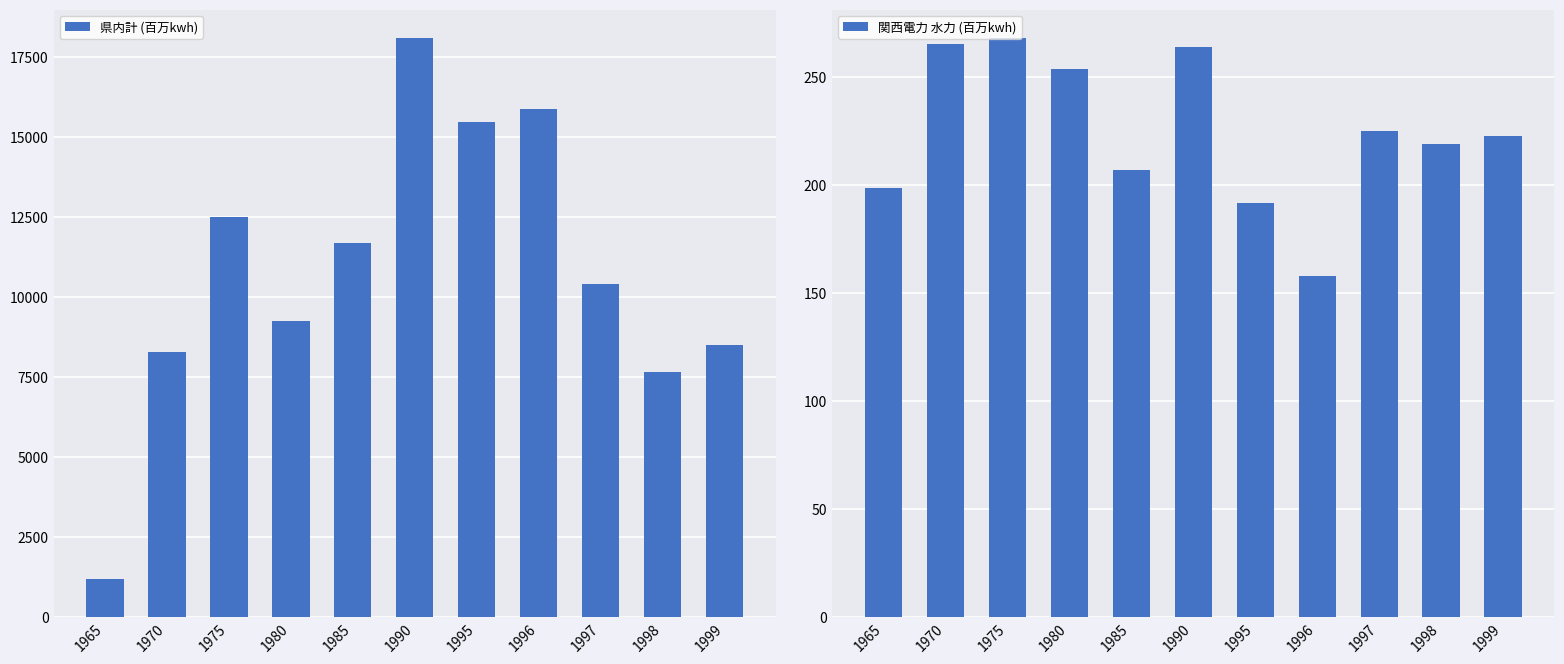

Does the chart contain any negative values?

No